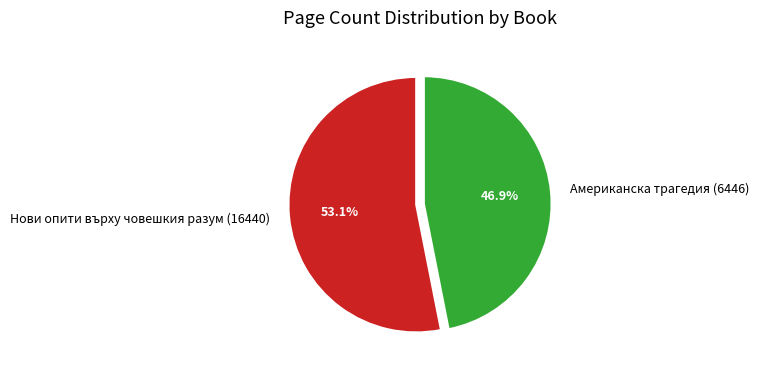

How many slices are in this pie chart?

2